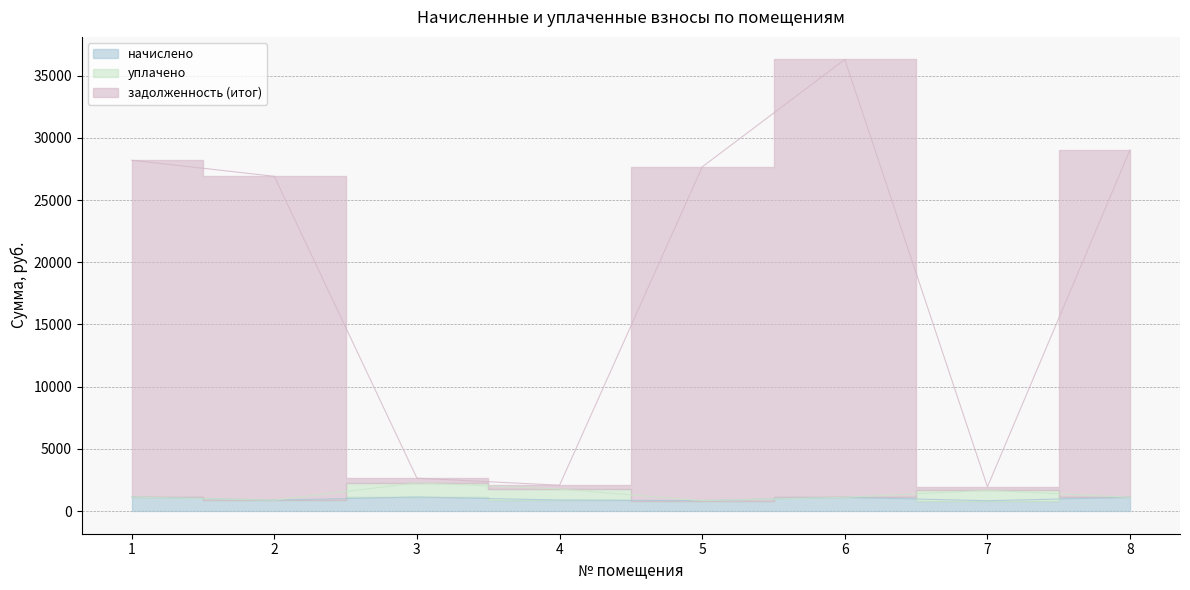

At how many categories does at least one series exceed 21231?

5